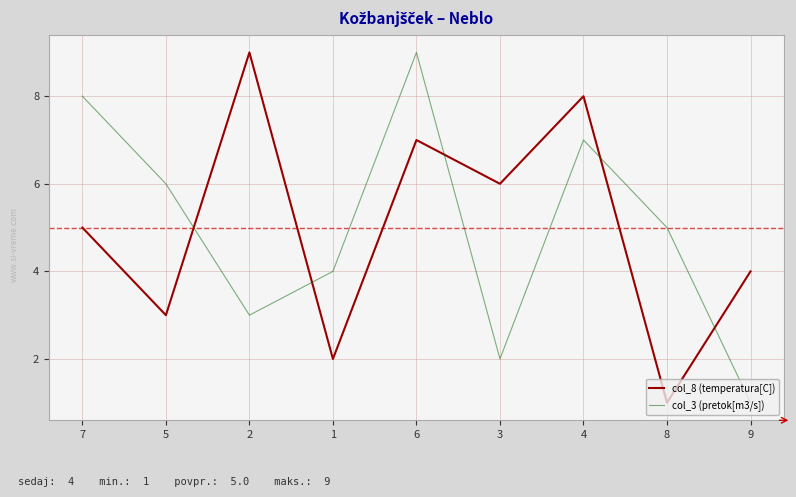

Where do col_8 (temperatura[C]) and col_3 (pretok[m3/s]) first cross each other?

5 and 2